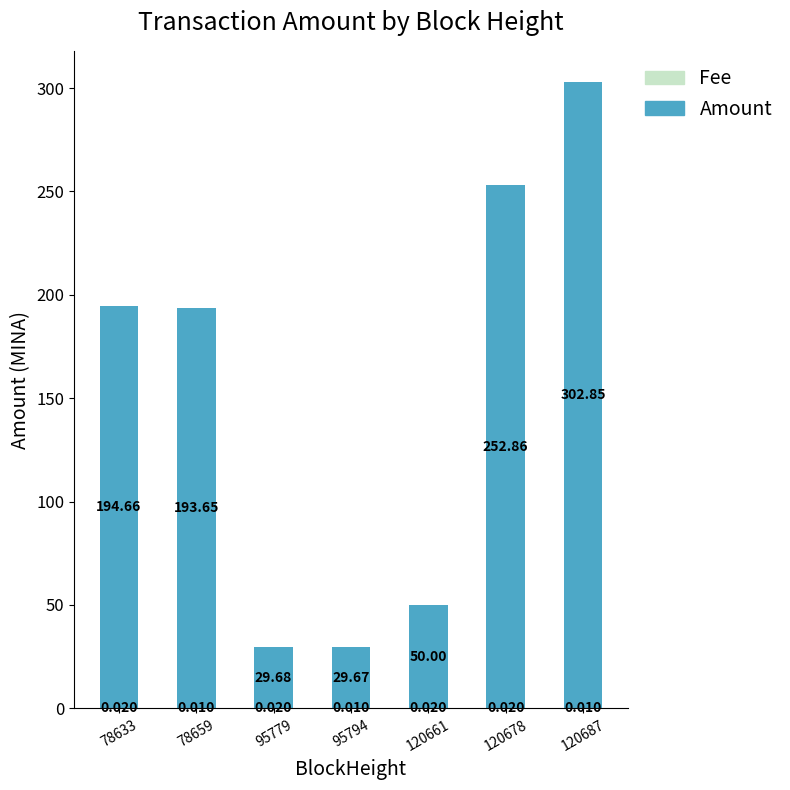

Which series changed the most between 120661 and 120687?

Amount